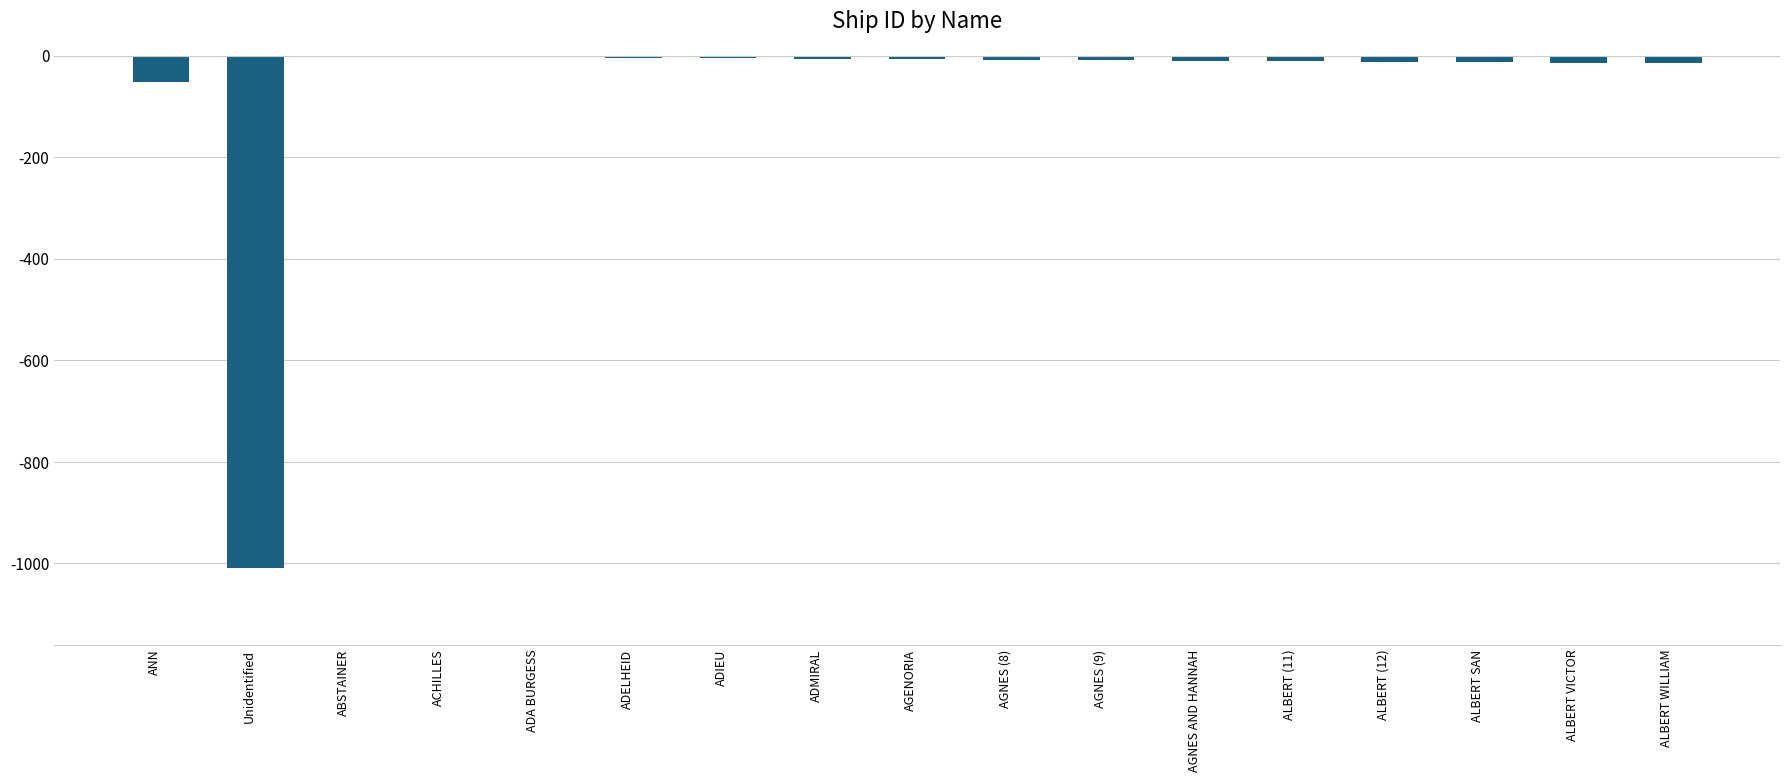

At which label is the value closest to -505?

ANN